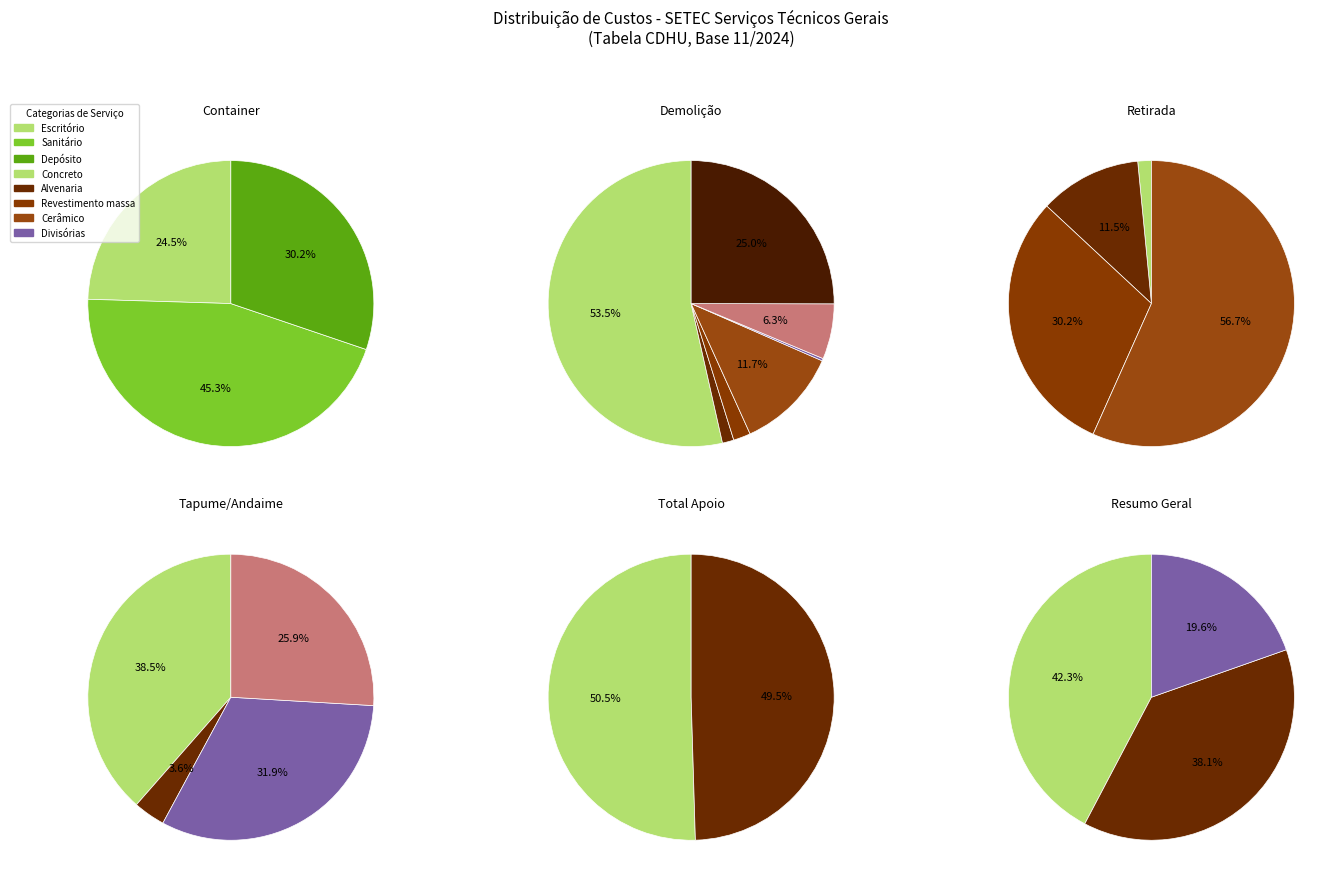

Does any single category account for the majority?

No